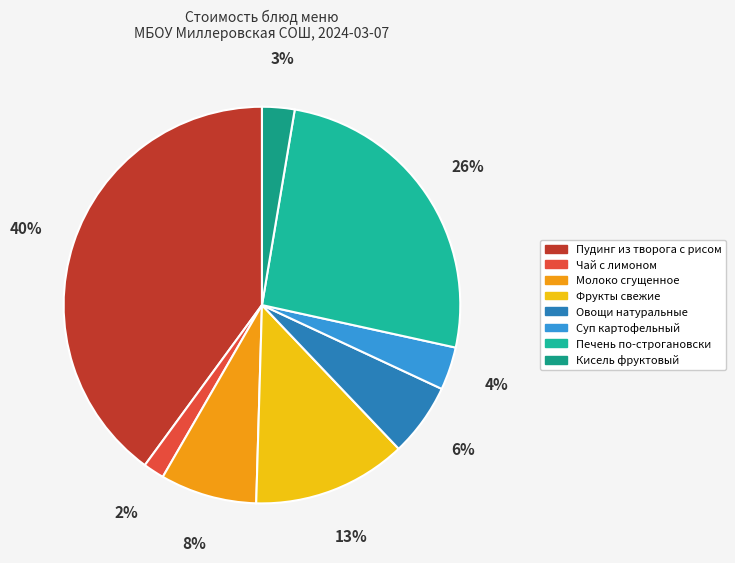

True or false: Суп картофельный accounts for 4% of the total.

True